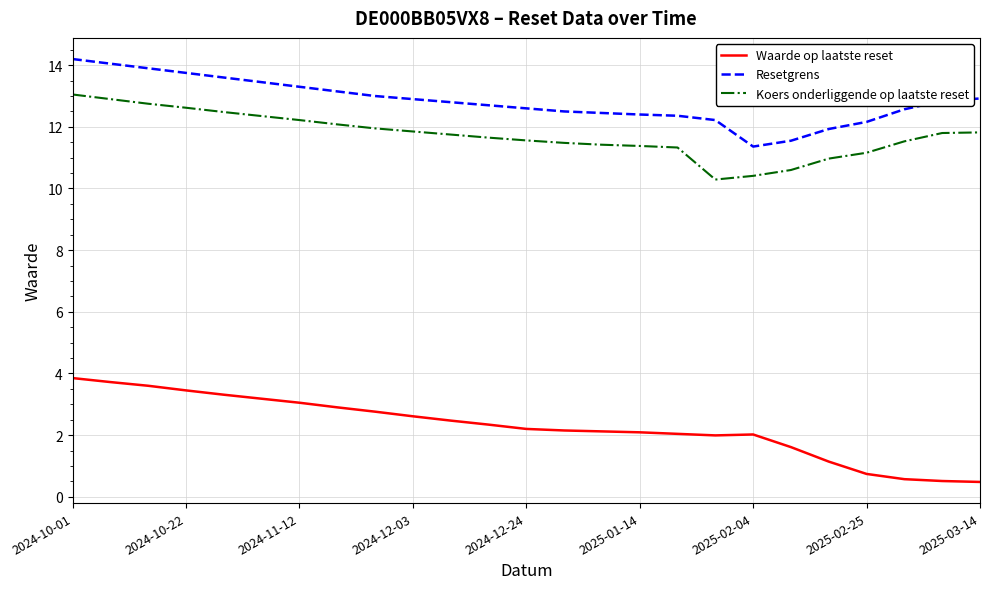

Which series has the widest spread of values?

Waarde op laatste reset